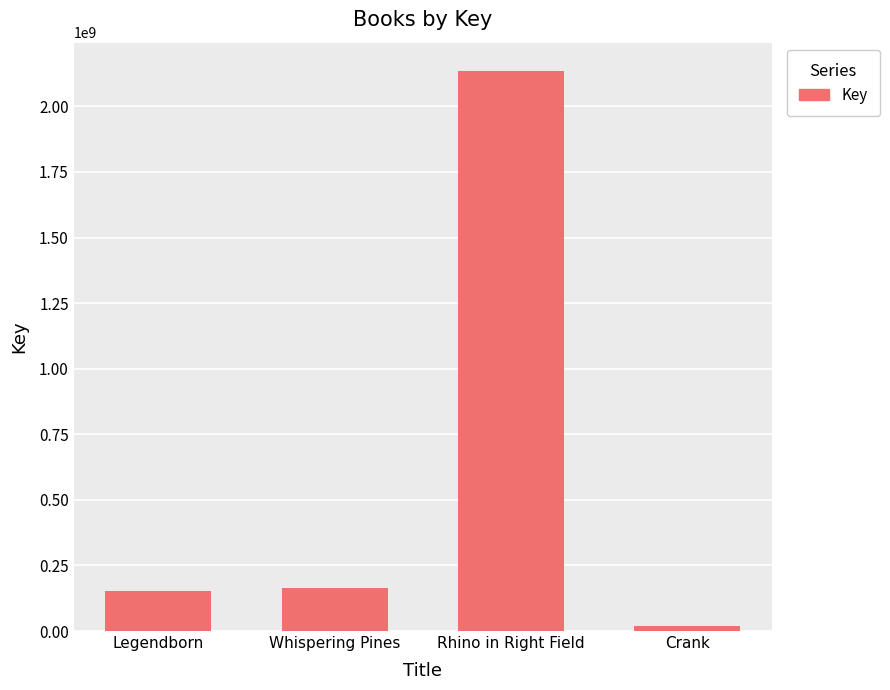

What is the change in value from Whispering Pines to Rhino in Right Field?

+1971555388